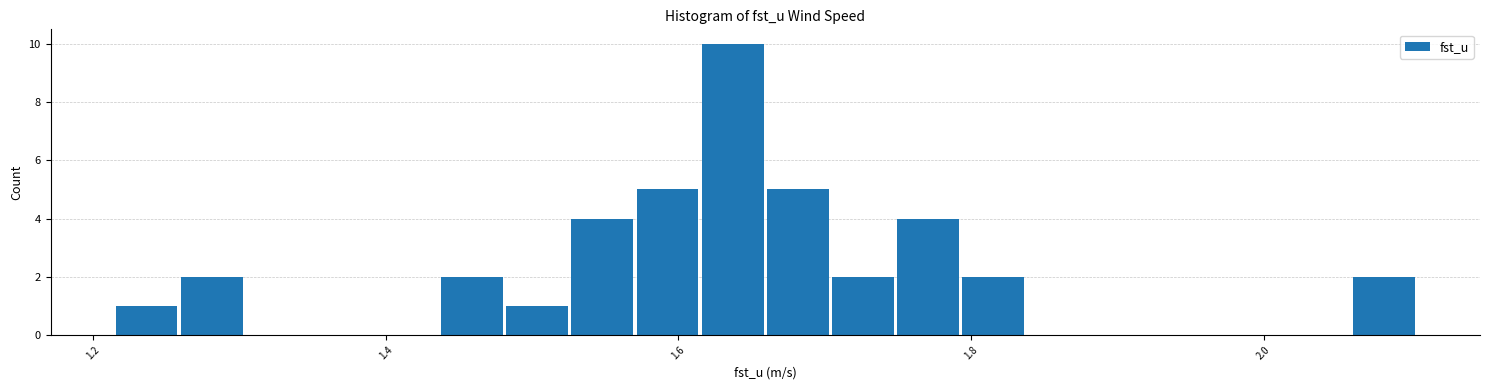

Around what value on the x-axis is the tallest bar? Give the approximate position of its centre, as read against the axis.

1.64